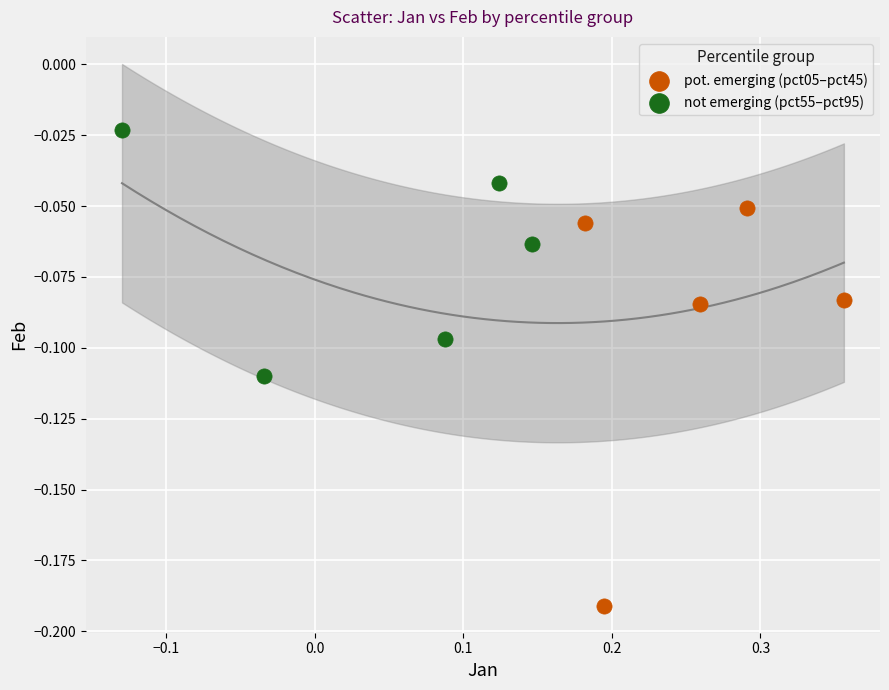

Which series contains the lowest Y value?

pot. emerging (pct05–pct45)